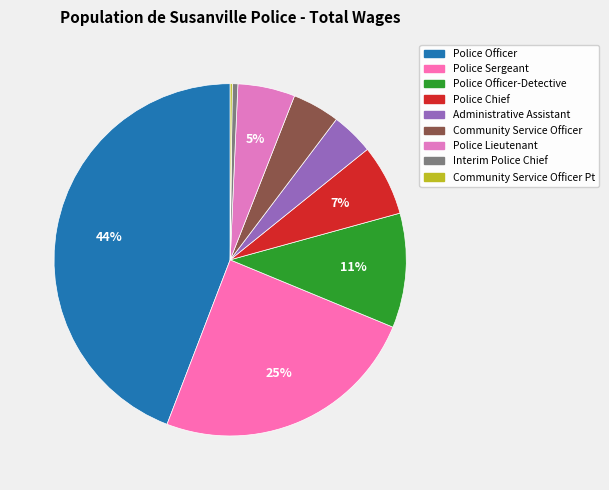

Rank the categories by value from highest to lowest.

Police Officer, Police Sergeant, Police Officer-Detective, Police Chief, Police Lieutenant, Community Service Officer, Administrative Assistant, Interim Police Chief, Community Service Officer Pt